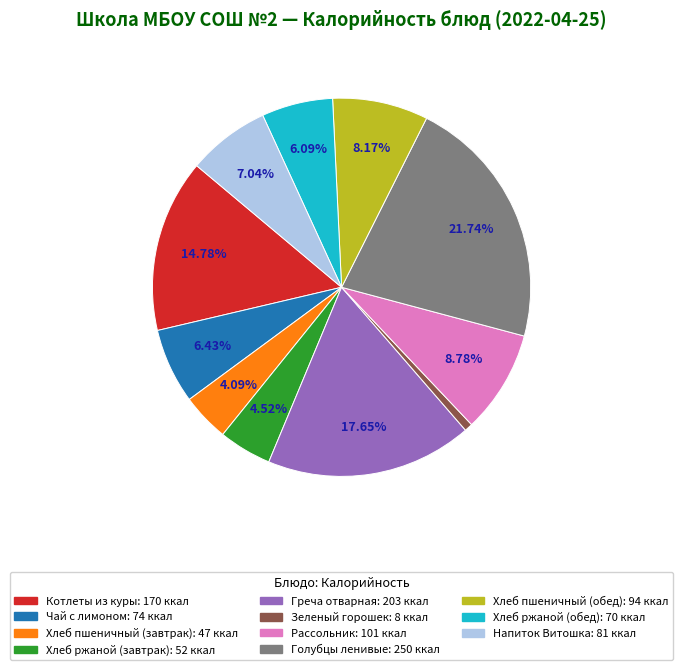

Is there any slice that represents more than half of the pie?

No